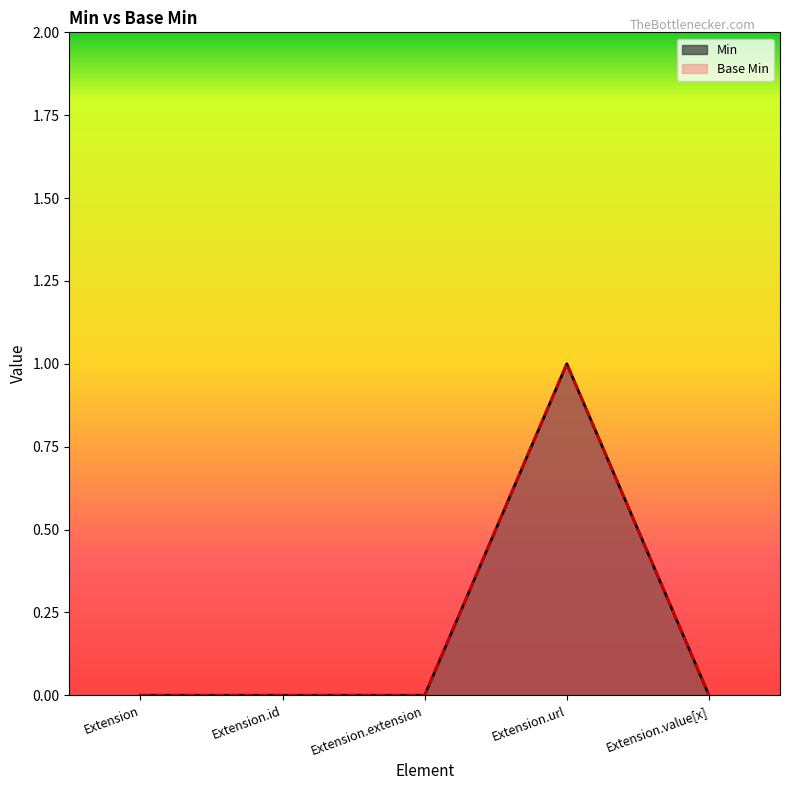

The Base Min series shows -1 at Extension.value[x]. True or false?

False